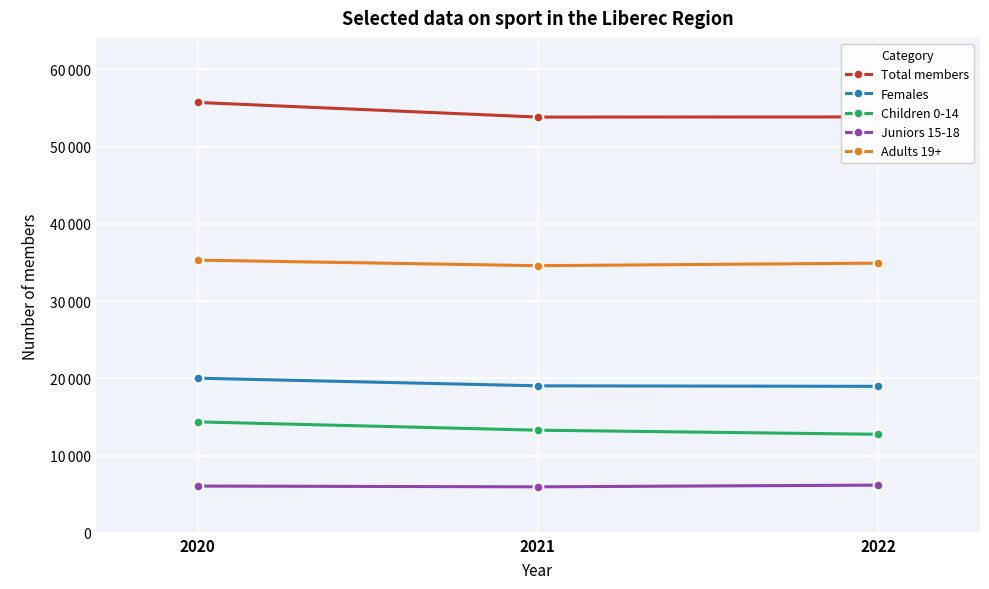

At which category is the sum across all series the highest?

2020